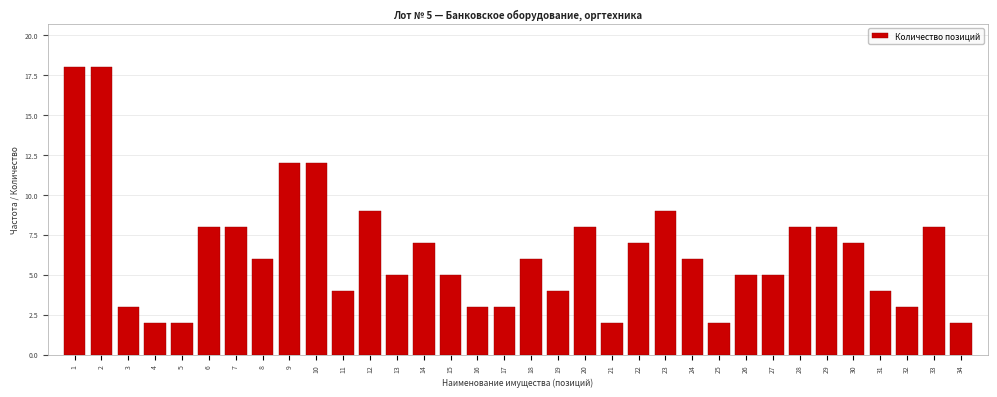

What is the difference between the maximum and minimum values?

16